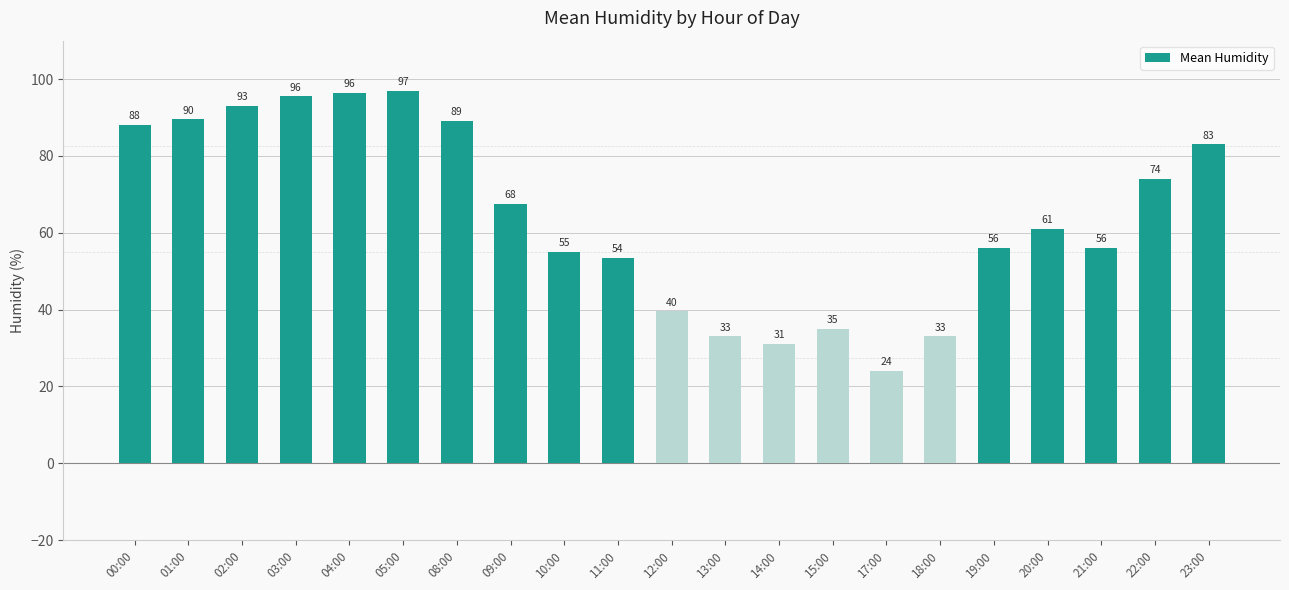

What is the label of the 18th bar from the left?

20:00